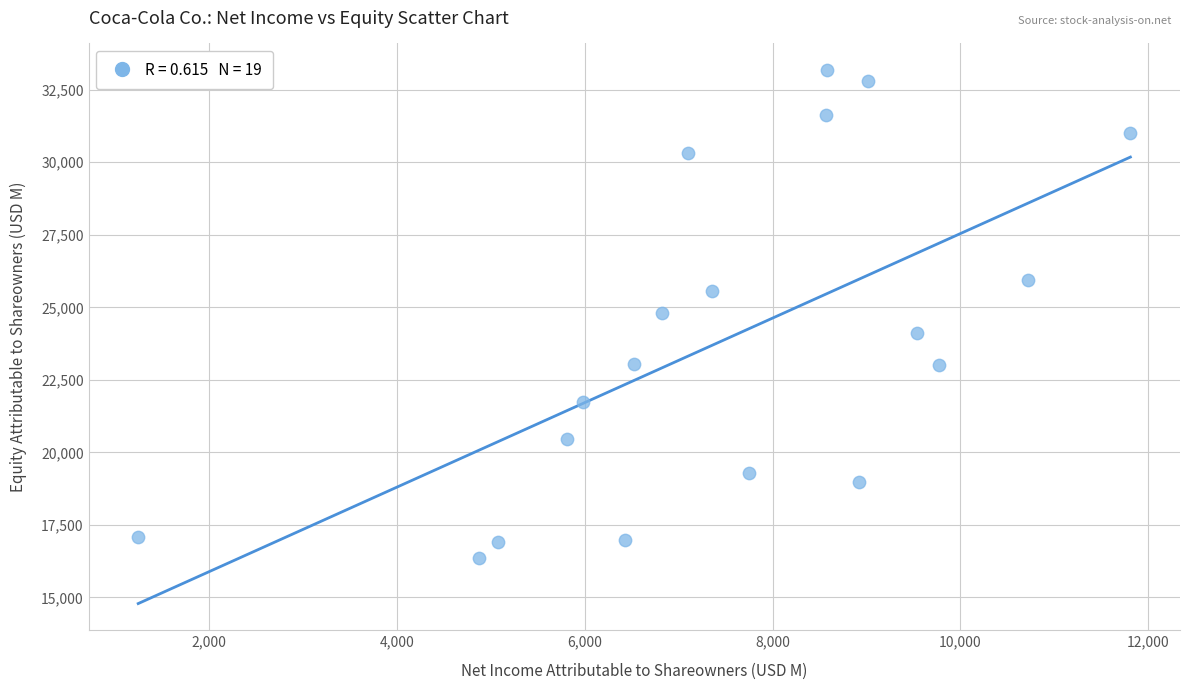

What is the range of X values (max minus min)?

10561